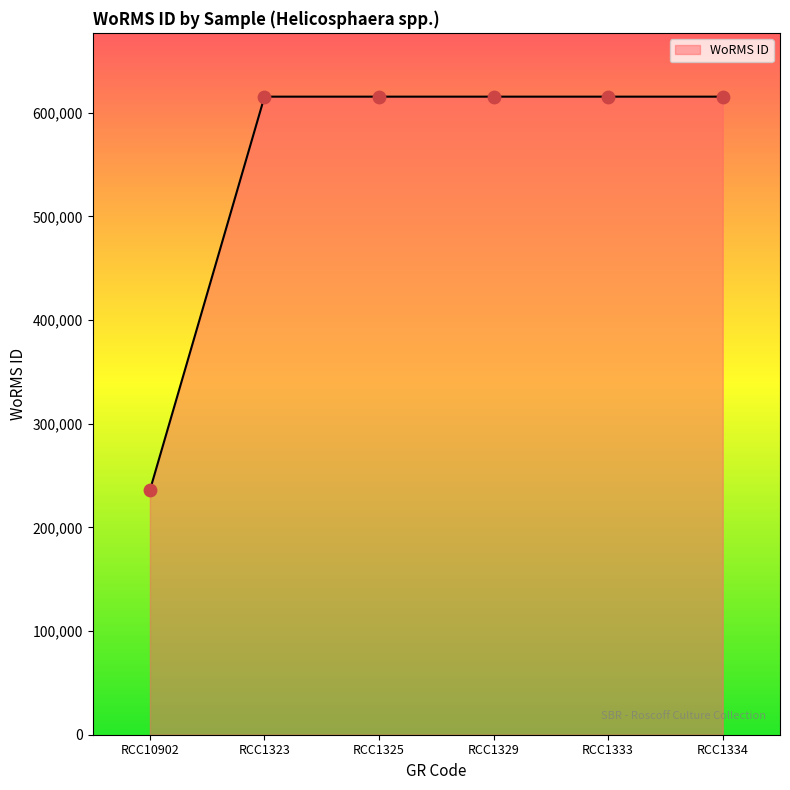

Between RCC10902 and RCC1329, which is larger?

RCC1329